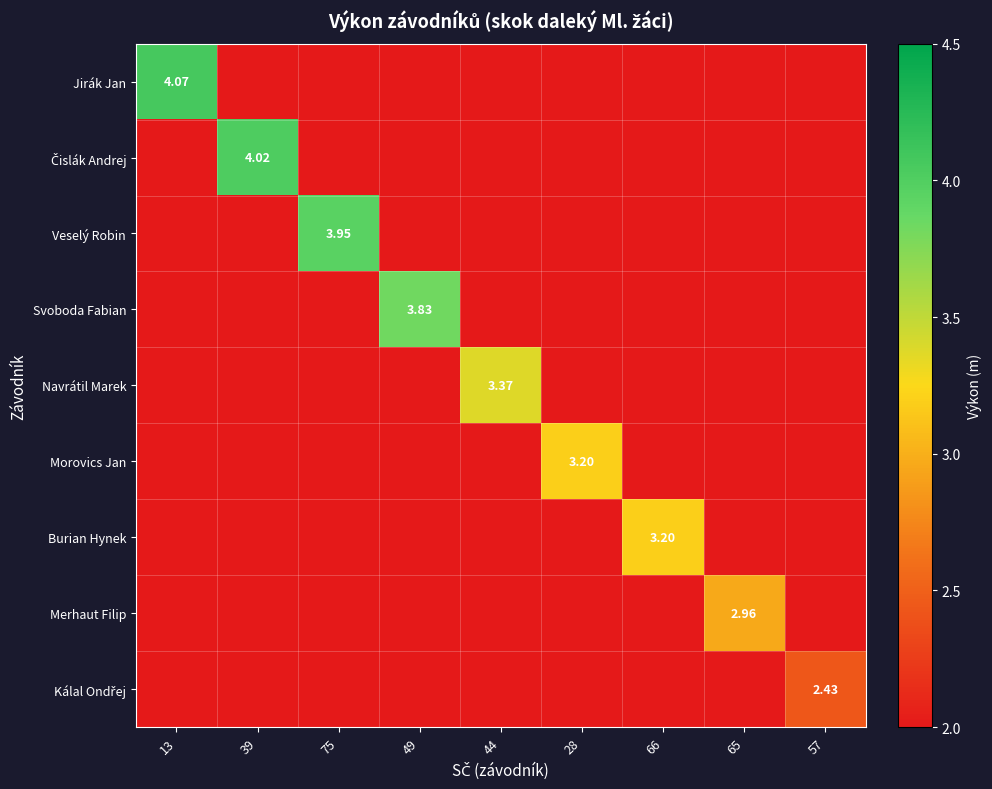

What is the spread (max minus min) of values at 75?

2.0